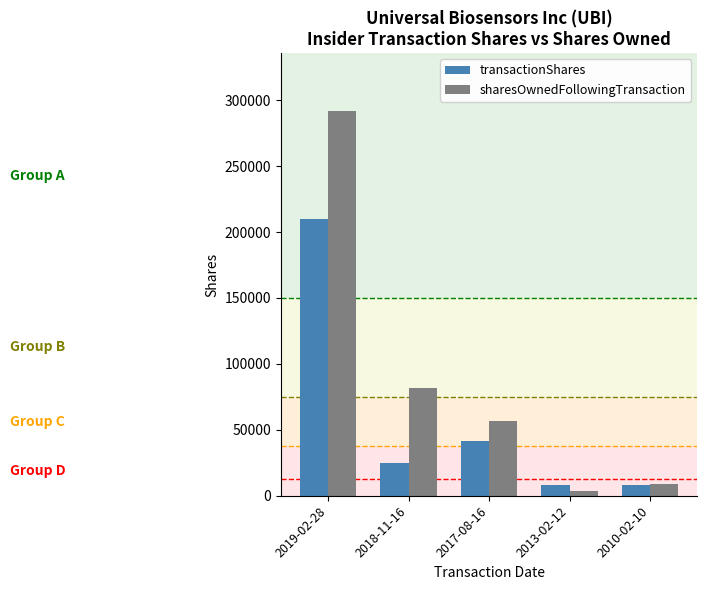

What is the spread (max minus min) of values at 2010-02-10?

581